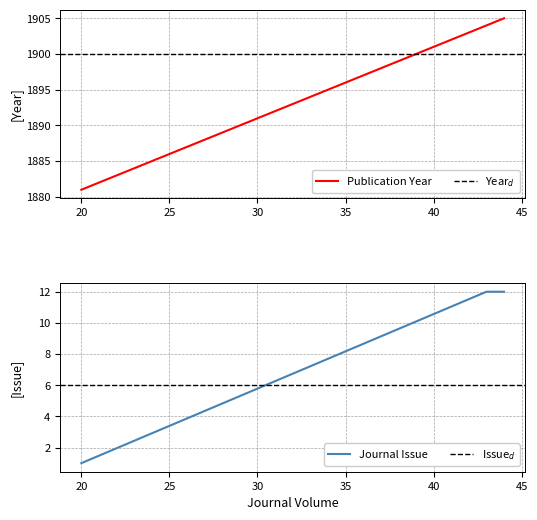

True or false: Journal Issue has more than 1 interior local peaks.

False